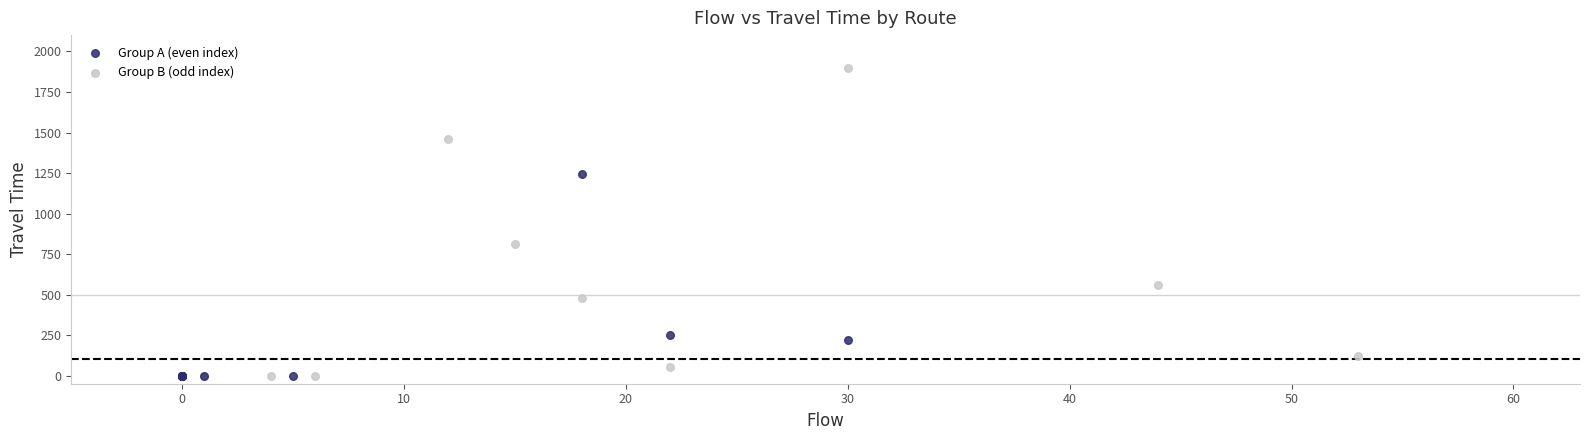

Which series has the largest Y range (max minus min)?

Group B (odd index)